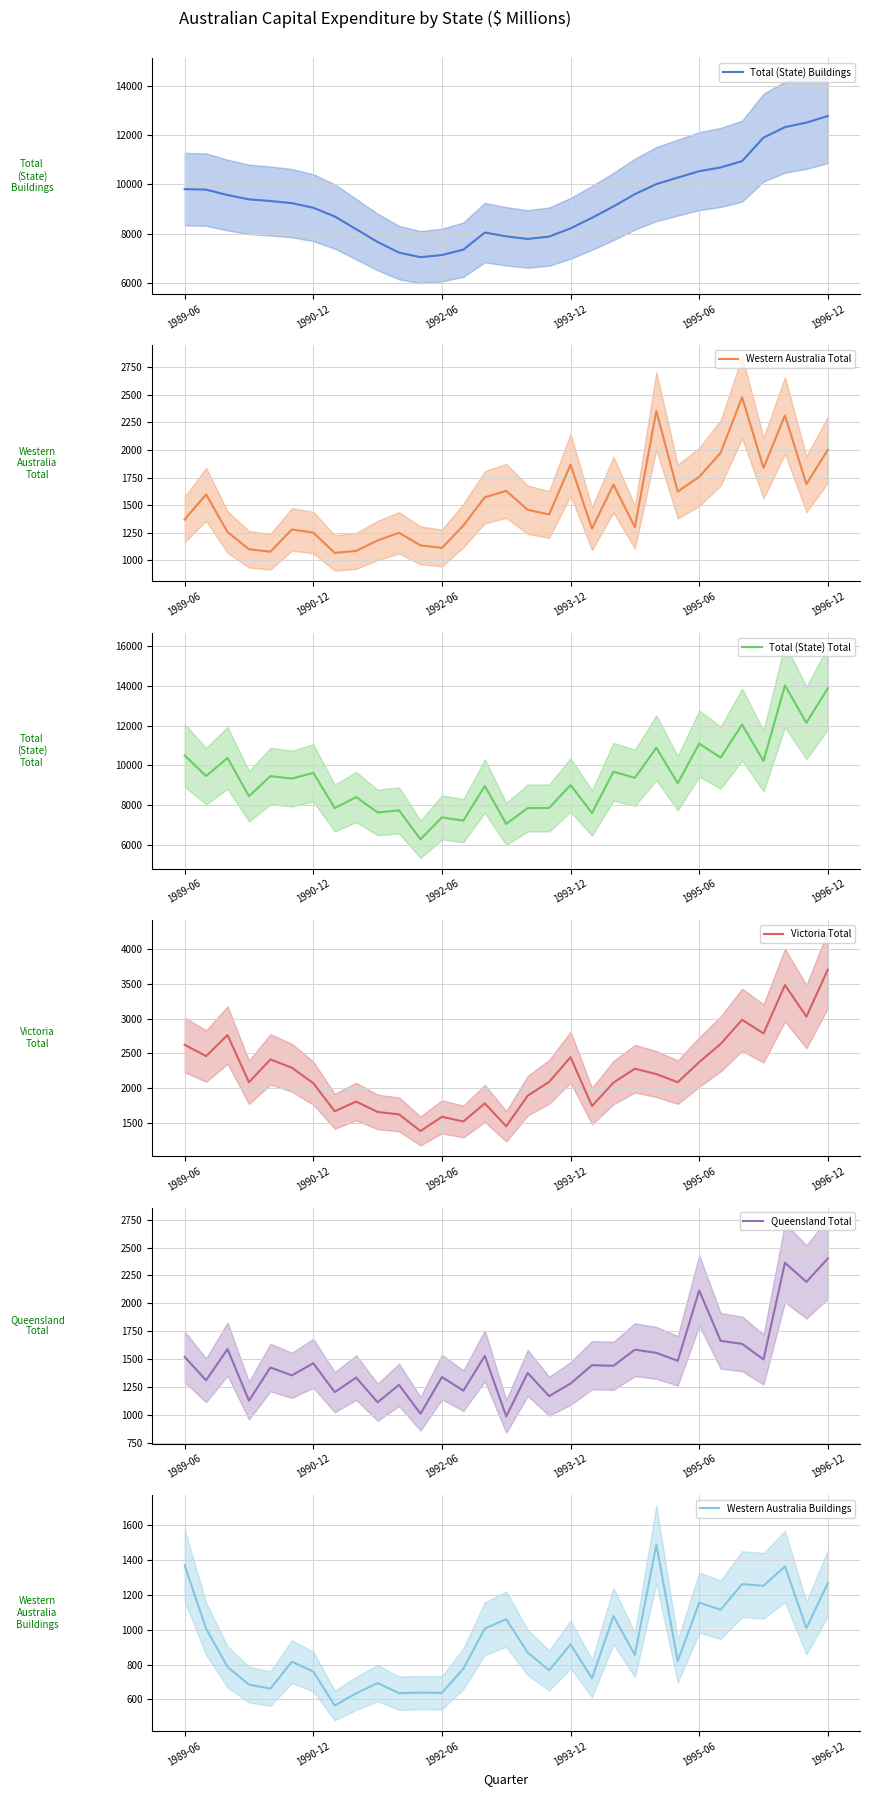

Where does the Total (State) Buildings series first go above 9241?

1989-06